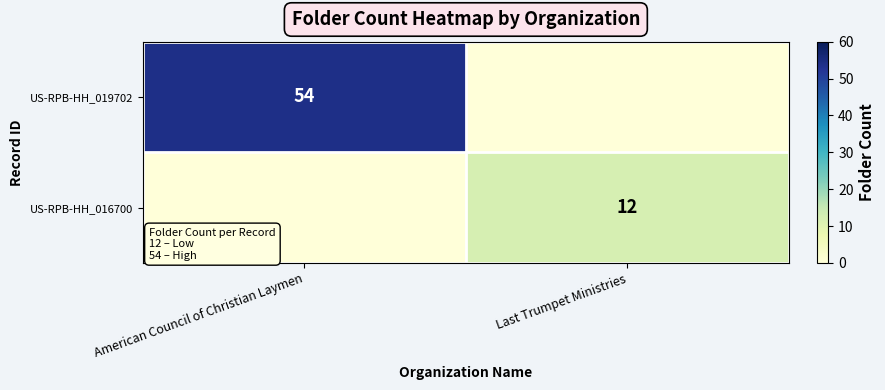

Is the value of US-RPB-HH_016700 at Last Trumpet Ministries greater than the value of US-RPB-HH_019702 at American Council of Christian Laymen?

No